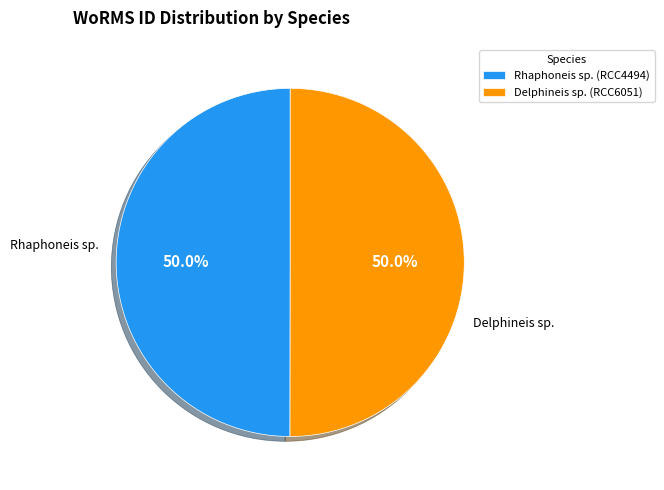

To the nearest percent, what percentage of the pie is Rhaphoneis sp. (RCC4494)?

50%